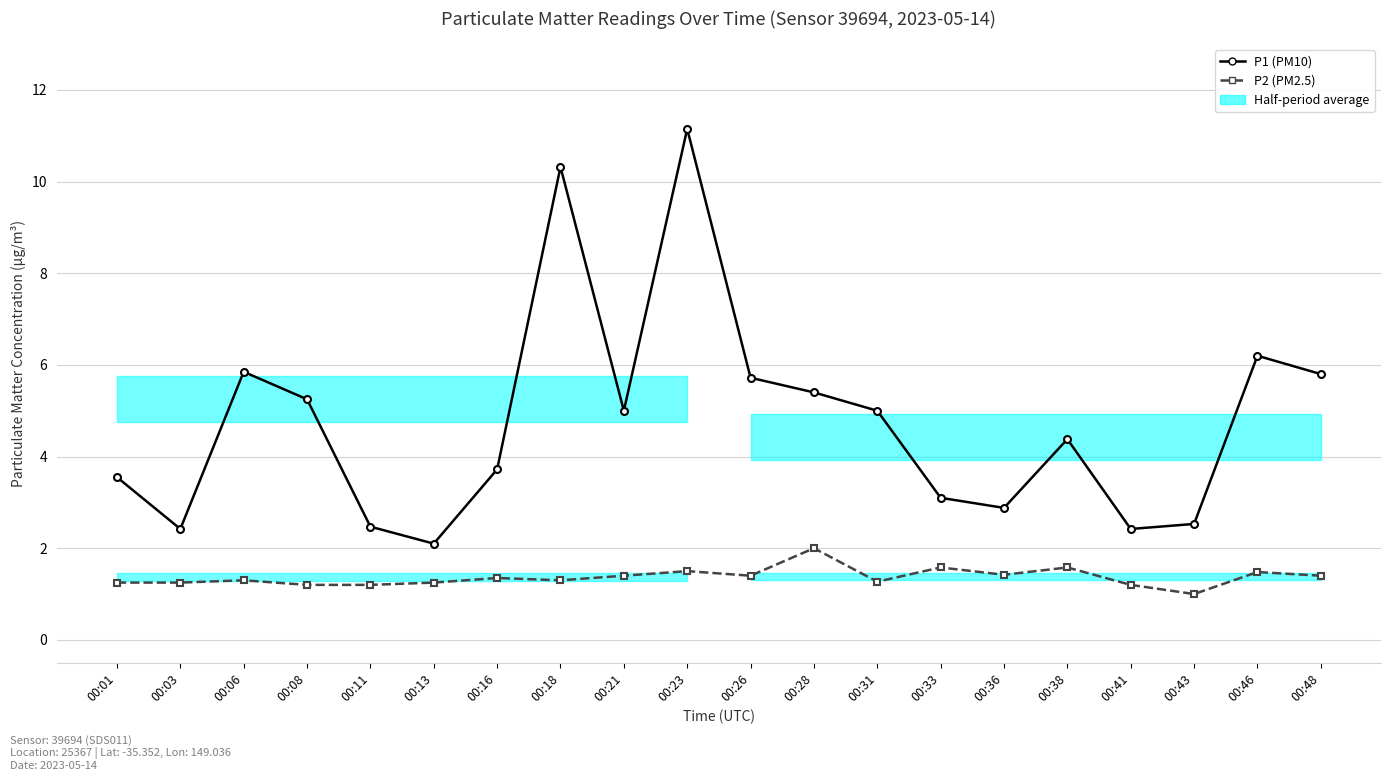

At which label does P2 (PM2.5) reach its peak?

00:28